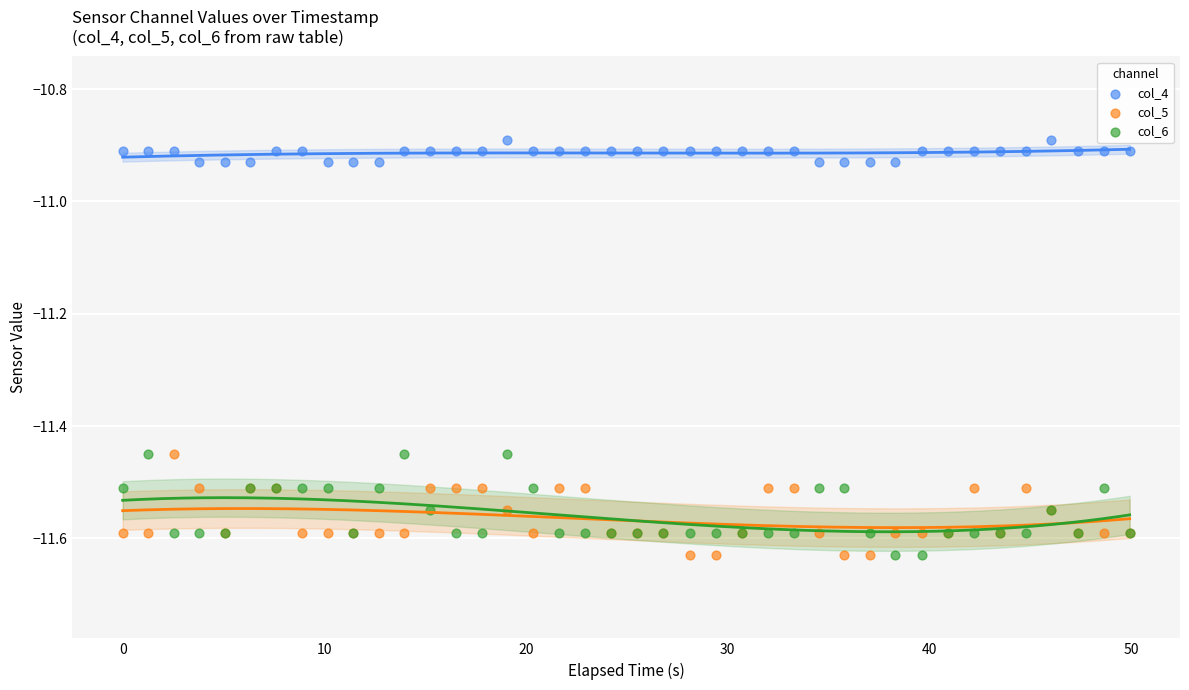

What is the X range (max minus min) for the scatter plot?

49.9